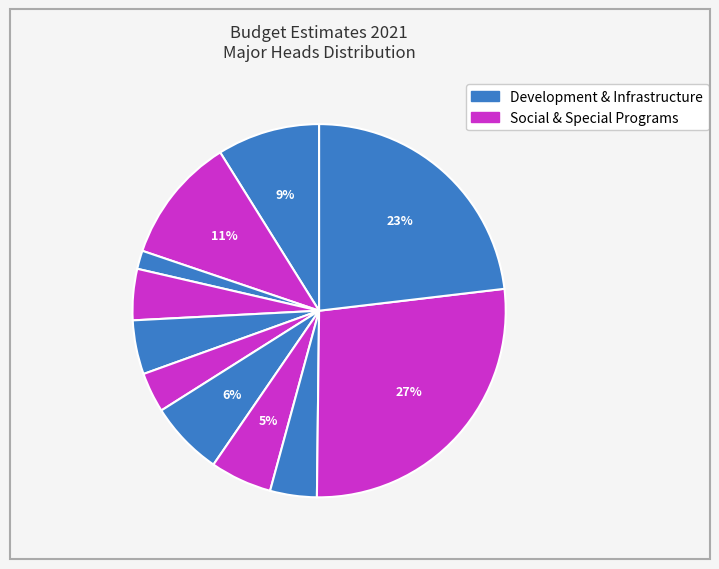

What is the largest slice in the pie chart?

NEWLY MERGED AREAS